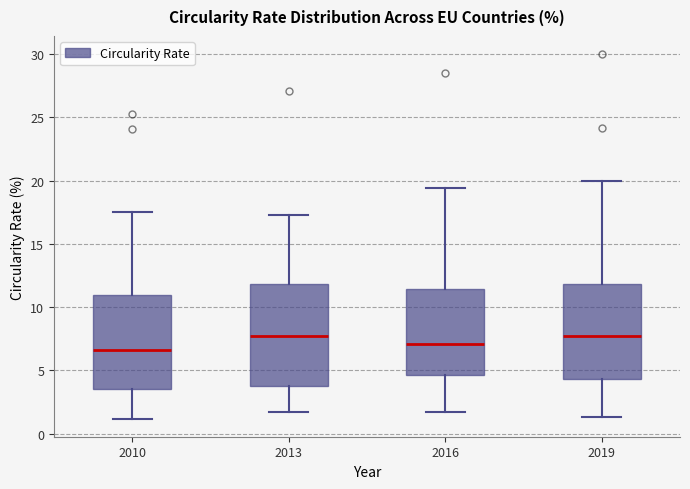

Reading left to right, transcribe this box plot: for each box, give where its median line is, the range the box spans, and where its two whiskers end, as read against the y-axis. The values are not printed on the chart, so give them approximately, as read against the axis.

2010: median 6.5, box 3.5 to 11.0, whiskers 1.0 to 17.5
2013: median 7.5, box 4.0 to 12.0, whiskers 1.5 to 17.5
2016: median 7.0, box 4.5 to 11.5, whiskers 1.5 to 19.5
2019: median 7.5, box 4.5 to 12.0, whiskers 1.5 to 20.0